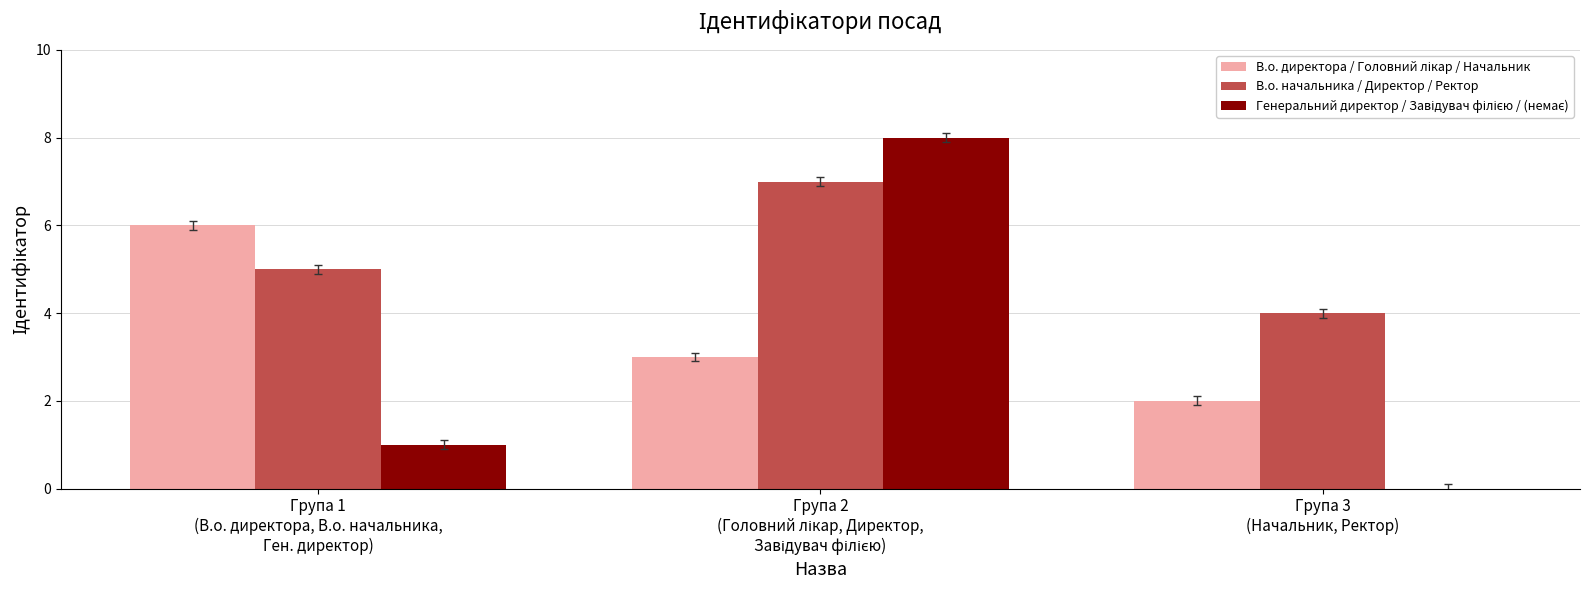

Which series has the largest total across all categories?

В.о. начальника / Директор / Ректор